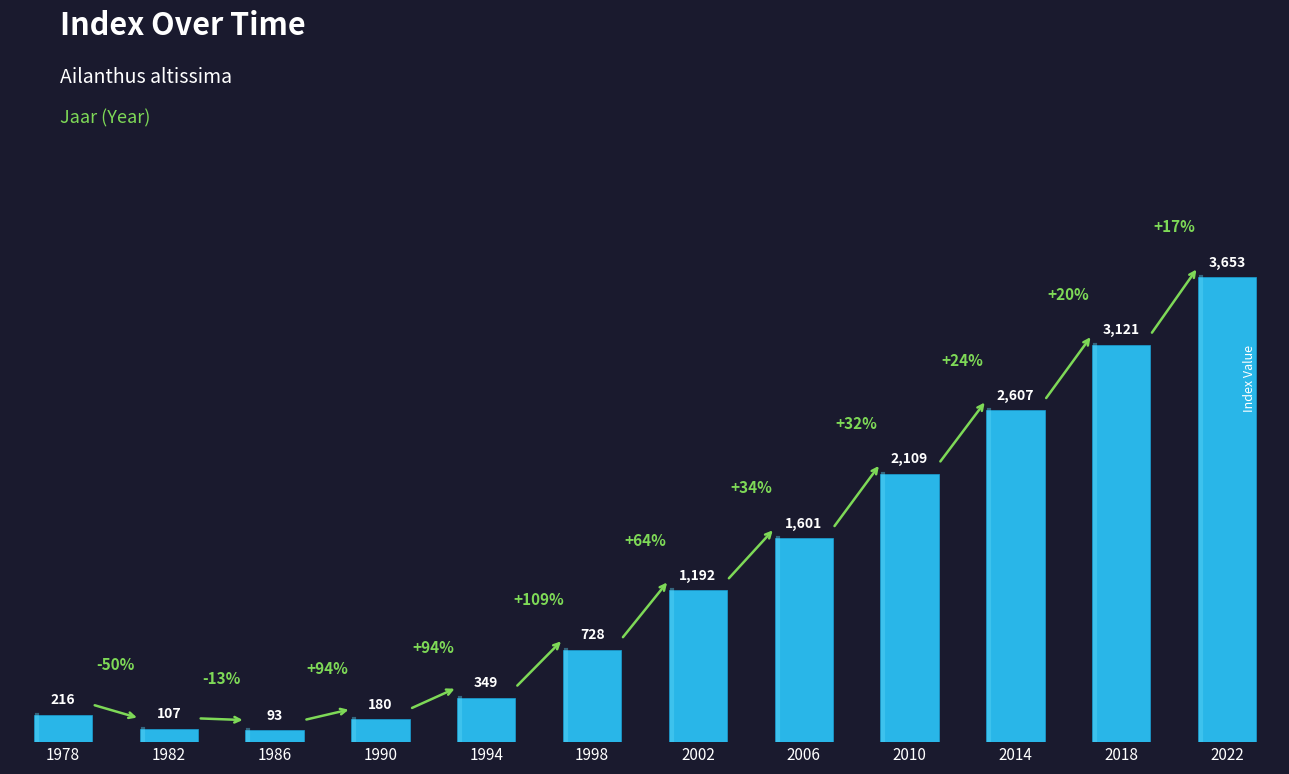

Reading left to right, list all the values displayed in this chart.

1978=216	1982=107	1986=93	1990=180	1994=349	1998=728	2002=1192	2006=1601	2010=2109	2014=2607	2018=3121	2022=3653